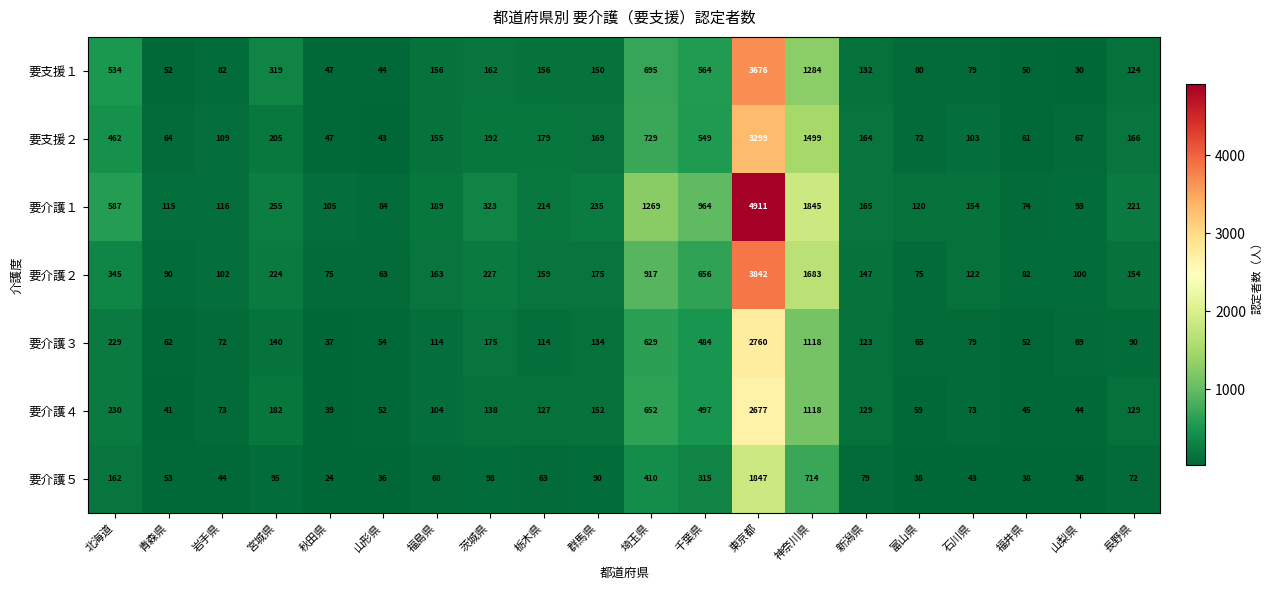

The 要介護３ series shows 186 at 宮城県. True or false?

False